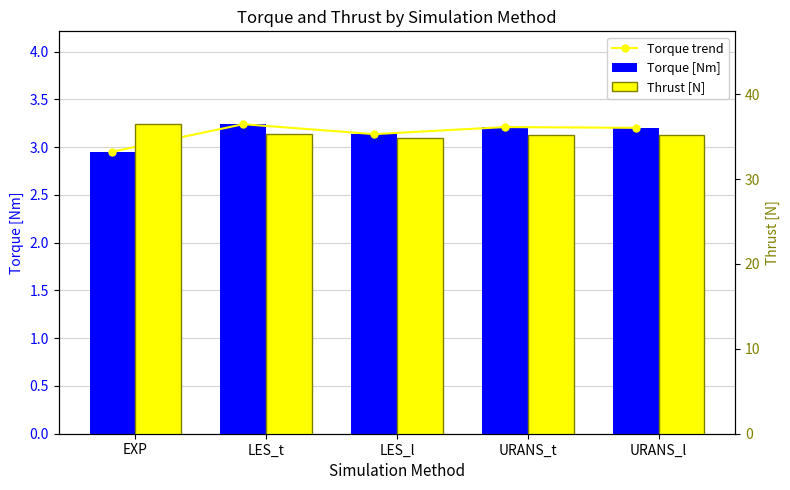

Is the value of Torque trend at URANS_t greater than the value of Torque [Nm] at LES_t?

No